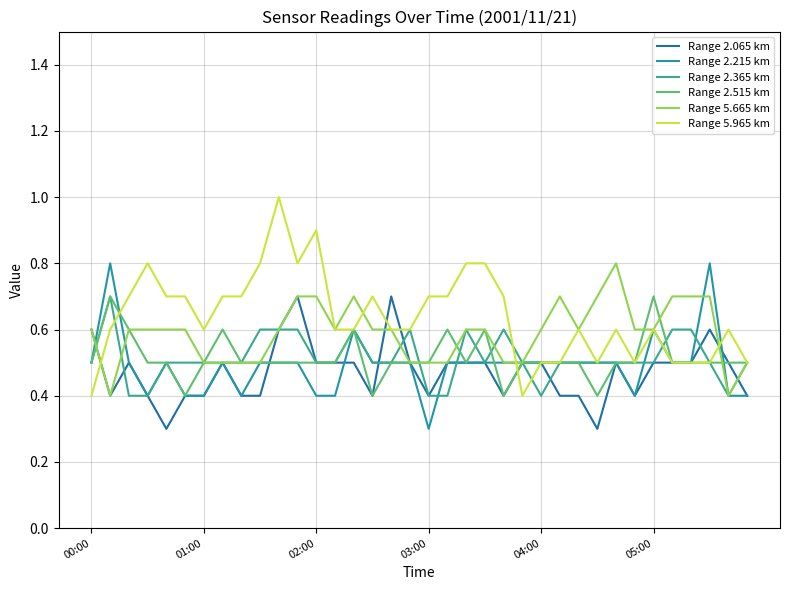

Does the chart display data point markers on the line(s)?

No